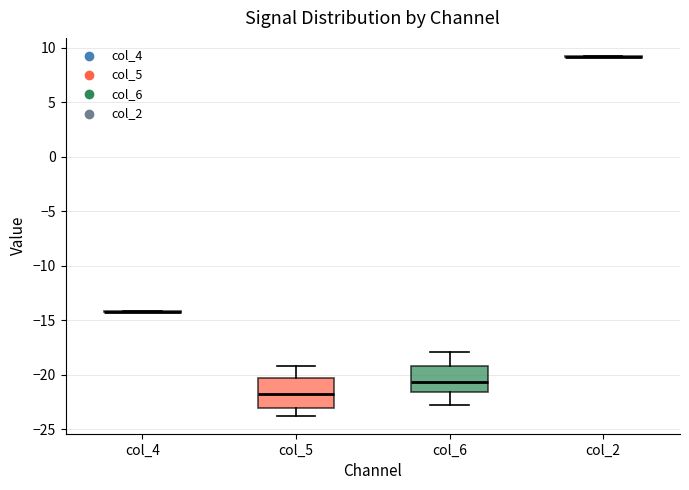

Reading left to right, read every box against the y-axis: the position of its median line, the range the box covers, and the ends of its whiskers. The values are not printed on the chart, so give them approximately, as read against the axis.

col_4: box collapsed to a line at -14.0, whiskers -14.0 to -14.0
col_5: median -21.5, box -23.0 to -20.5, whiskers -23.5 to -19.0
col_6: median -20.5, box -21.5 to -19.0, whiskers -22.5 to -18.0
col_2: box collapsed to a line at 9.0, whiskers 9.0 to 9.5